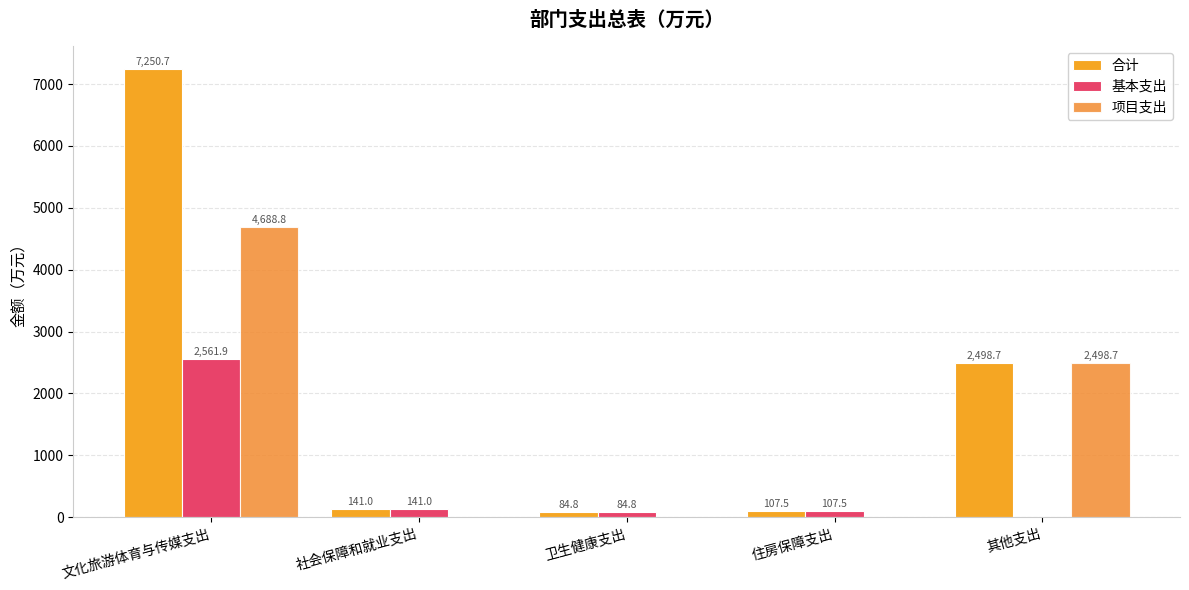

Which series changed the most between 社会保障和就业支出 and 卫生健康支出?

合计